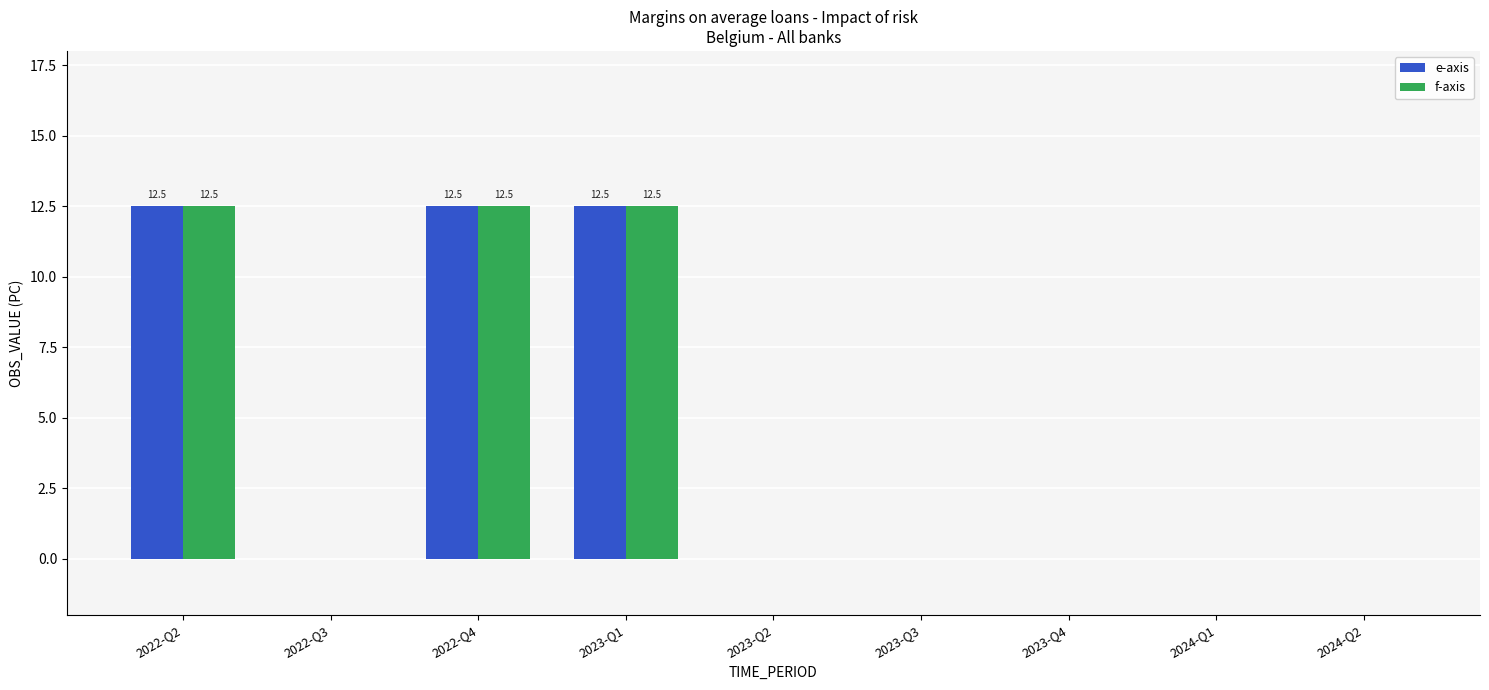

What is the sum of all e-axis values?

37.5